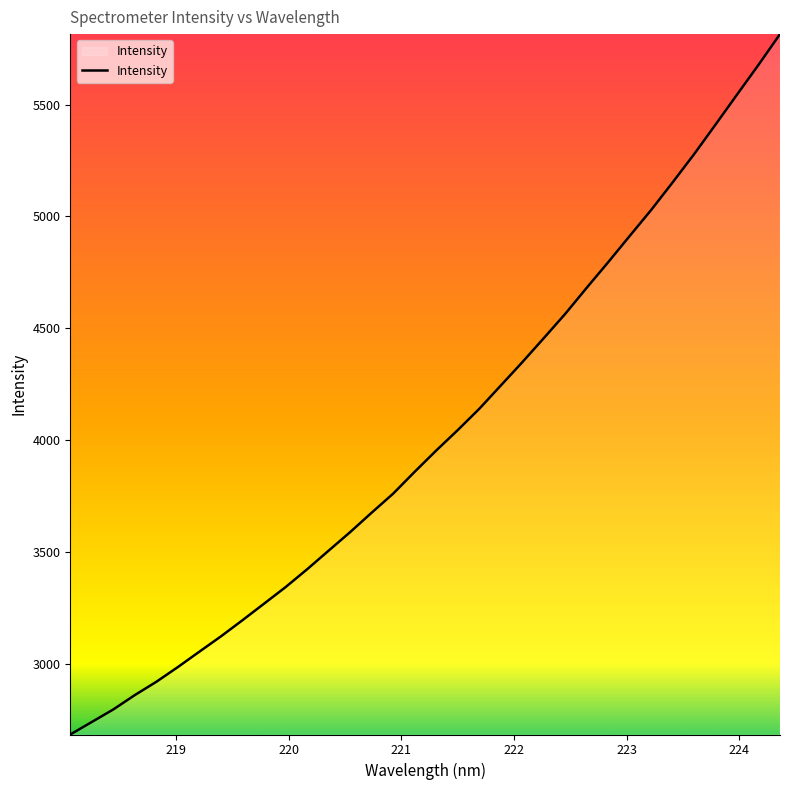

Does the chart display data point markers on the line(s)?

No